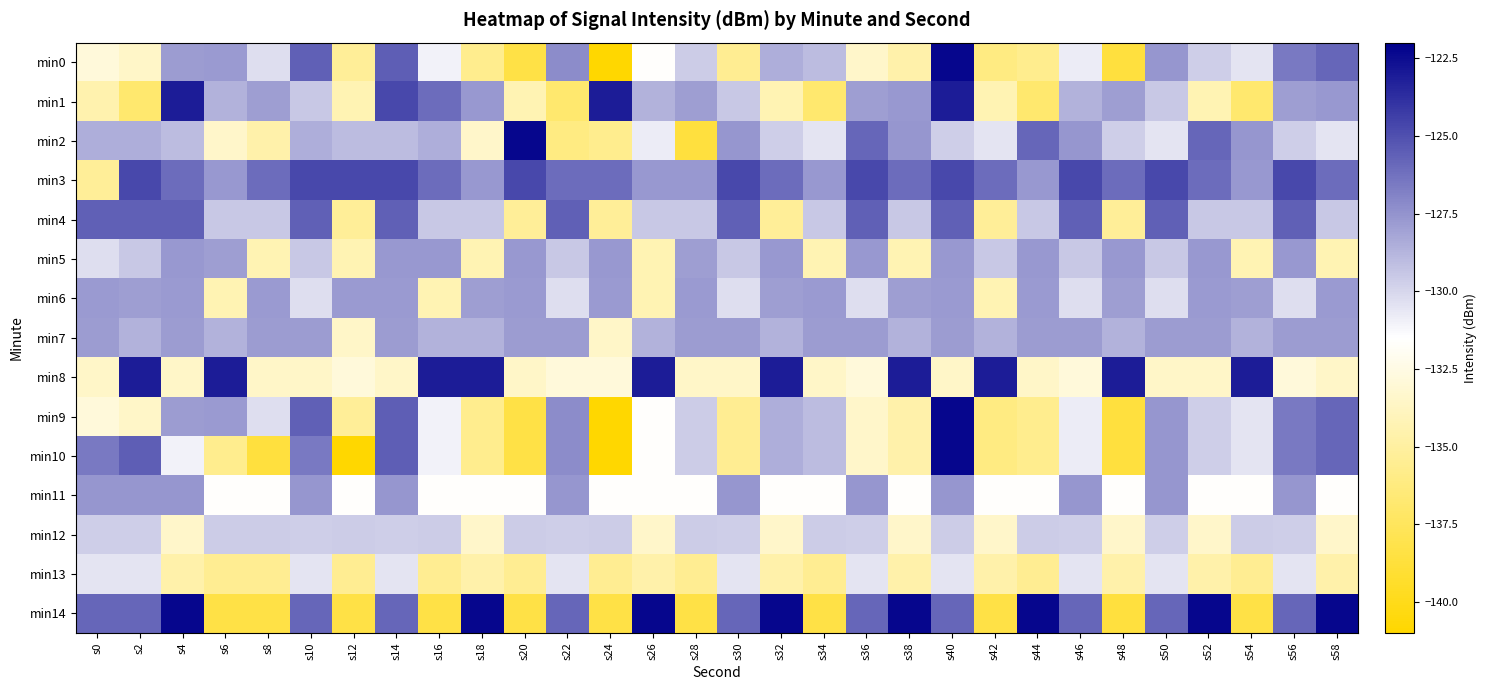

Reading right to left, list all the values displayed in this chart.

min0: s58=-125.8	s56=-126.5	s54=-130.5	s52=-129.7	s50=-127.6	s48=-138.6	s46=-130.8	s44=-135.7	s42=-136.2	s40=-122.2	s38=-134.7	s36=-133.5	s34=-129.0	s32=-128.5	s30=-135.5	s28=-129.6	s26=-131.6	s24=-141.0	s22=-127.3	s20=-138.4	s18=-135.7	s16=-131.0	s14=-125.5	s12=-135.3	s10=-125.6	s8=-130.3	s6=-127.7	s4=-127.9	s2=-133.5	s0=-132.9
min1: s58=-127.7	s56=-127.9	s54=-136.9	s52=-134.3	s50=-129.4	s48=-127.9	s46=-128.7	s44=-136.9	s42=-134.3	s40=-123.1	s38=-127.7	s36=-127.9	s34=-136.9	s32=-134.3	s30=-129.4	s28=-127.9	s26=-128.7	s24=-123.1	s22=-136.9	s20=-134.3	s18=-127.7	s16=-126.0	s14=-124.7	s12=-134.3	s10=-129.4	s8=-127.9	s6=-128.7	s4=-123.1	s2=-136.9	s0=-134.5
min2: s58=-130.5	s56=-129.7	s54=-127.6	s52=-125.8	s50=-130.5	s48=-129.7	s46=-127.6	s44=-125.8	s42=-130.5	s40=-129.7	s38=-127.6	s36=-125.8	s34=-130.5	s32=-129.7	s30=-127.6	s28=-138.6	s26=-130.8	s24=-135.7	s22=-136.2	s20=-122.2	s18=-133.5	s16=-128.5	s14=-129.0	s12=-129.0	s10=-128.5	s8=-134.7	s6=-133.5	s4=-129.0	s2=-128.5	s0=-128.5
min3: s58=-126.0	s56=-124.7	s54=-127.7	s52=-126.0	s50=-124.7	s48=-126.0	s46=-124.7	s44=-127.7	s42=-126.0	s40=-124.7	s38=-126.0	s36=-124.7	s34=-127.7	s32=-126.0	s30=-124.7	s28=-127.7	s26=-127.7	s24=-126.0	s22=-126.0	s20=-124.7	s18=-127.7	s16=-126.0	s14=-124.7	s12=-124.7	s10=-124.7	s8=-126.0	s6=-127.7	s4=-126.0	s2=-124.7	s0=-135.3
min4: s58=-129.4	s56=-125.6	s54=-129.4	s52=-129.4	s50=-125.6	s48=-135.3	s46=-125.6	s44=-129.4	s42=-135.3	s40=-125.6	s38=-129.4	s36=-125.6	s34=-129.4	s32=-135.3	s30=-125.6	s28=-129.4	s26=-129.4	s24=-135.3	s22=-125.6	s20=-135.3	s18=-129.4	s16=-129.4	s14=-125.6	s12=-135.3	s10=-125.6	s8=-129.4	s6=-129.4	s4=-125.6	s2=-125.6	s0=-125.6
min5: s58=-134.3	s56=-127.7	s54=-134.3	s52=-127.7	s50=-129.4	s48=-127.7	s46=-129.4	s44=-127.7	s42=-129.4	s40=-127.7	s38=-134.3	s36=-127.7	s34=-134.3	s32=-127.7	s30=-129.4	s28=-127.9	s26=-134.3	s24=-127.7	s22=-129.4	s20=-127.7	s18=-134.3	s16=-127.7	s14=-127.7	s12=-134.3	s10=-129.4	s8=-134.3	s6=-127.9	s4=-127.7	s2=-129.4	s0=-130.3
min6: s58=-127.7	s56=-130.3	s54=-127.9	s52=-127.7	s50=-130.3	s48=-127.9	s46=-130.3	s44=-127.7	s42=-134.3	s40=-127.7	s38=-127.9	s36=-130.3	s34=-127.7	s32=-127.9	s30=-130.3	s28=-127.7	s26=-134.3	s24=-127.7	s22=-130.3	s20=-127.7	s18=-127.9	s16=-134.3	s14=-127.7	s12=-127.7	s10=-130.3	s8=-127.7	s6=-134.3	s4=-127.7	s2=-127.9	s0=-127.7
min7: s58=-127.9	s56=-127.9	s54=-128.7	s52=-127.9	s50=-127.9	s48=-128.7	s46=-127.9	s44=-127.9	s42=-128.7	s40=-127.9	s38=-128.7	s36=-127.9	s34=-127.9	s32=-128.7	s30=-127.9	s28=-127.9	s26=-128.7	s24=-133.5	s22=-127.9	s20=-127.9	s18=-128.7	s16=-128.7	s14=-127.9	s12=-133.5	s10=-127.9	s8=-127.9	s6=-128.7	s4=-127.9	s2=-128.7	s0=-127.9
min8: s58=-133.5	s56=-132.9	s54=-123.1	s52=-133.5	s50=-133.5	s48=-123.1	s46=-132.9	s44=-133.5	s42=-123.1	s40=-133.5	s38=-123.1	s36=-132.9	s34=-133.5	s32=-123.1	s30=-133.5	s28=-133.5	s26=-123.1	s24=-132.9	s22=-132.9	s20=-133.5	s18=-123.1	s16=-123.1	s14=-133.5	s12=-132.9	s10=-133.5	s8=-133.5	s6=-123.1	s4=-133.5	s2=-123.1	s0=-133.5
min9: s58=-125.8	s56=-126.5	s54=-130.5	s52=-129.7	s50=-127.6	s48=-138.6	s46=-130.8	s44=-135.7	s42=-136.2	s40=-122.2	s38=-134.7	s36=-133.5	s34=-129.0	s32=-128.5	s30=-135.5	s28=-129.6	s26=-131.6	s24=-141.0	s22=-127.3	s20=-138.4	s18=-135.7	s16=-131.0	s14=-125.5	s12=-135.3	s10=-125.6	s8=-130.3	s6=-127.7	s4=-127.9	s2=-133.5	s0=-132.9
min10: s58=-125.8	s56=-126.5	s54=-130.5	s52=-129.7	s50=-127.6	s48=-138.6	s46=-130.8	s44=-135.7	s42=-136.2	s40=-122.2	s38=-134.7	s36=-133.5	s34=-129.0	s32=-128.5	s30=-135.5	s28=-129.6	s26=-131.6	s24=-141.0	s22=-127.3	s20=-138.4	s18=-135.7	s16=-131.0	s14=-125.5	s12=-141.0	s10=-126.5	s8=-138.6	s6=-135.7	s4=-131.0	s2=-125.5	s0=-126.5
min11: s58=-131.6	s56=-127.6	s54=-131.6	s52=-131.6	s50=-127.6	s48=-131.6	s46=-127.6	s44=-131.6	s42=-131.6	s40=-127.6	s38=-131.6	s36=-127.6	s34=-131.6	s32=-131.6	s30=-127.6	s28=-131.6	s26=-131.6	s24=-131.6	s22=-127.6	s20=-131.6	s18=-131.6	s16=-131.6	s14=-127.6	s12=-131.6	s10=-127.6	s8=-131.6	s6=-131.6	s4=-127.6	s2=-127.6	s0=-127.6
min12: s58=-133.5	s56=-129.7	s54=-129.6	s52=-133.5	s50=-129.7	s48=-133.5	s46=-129.7	s44=-129.6	s42=-133.5	s40=-129.6	s38=-133.5	s36=-129.7	s34=-129.6	s32=-133.5	s30=-129.7	s28=-129.6	s26=-133.5	s24=-129.6	s22=-129.7	s20=-129.6	s18=-133.5	s16=-129.6	s14=-129.7	s12=-129.6	s10=-129.7	s8=-129.6	s6=-129.6	s4=-133.5	s2=-129.7	s0=-129.7
min13: s58=-134.7	s56=-130.5	s54=-135.5	s52=-134.7	s50=-130.5	s48=-134.7	s46=-130.5	s44=-135.5	s42=-134.7	s40=-130.5	s38=-134.7	s36=-130.5	s34=-135.5	s32=-134.7	s30=-130.5	s28=-135.5	s26=-134.7	s24=-135.5	s22=-130.5	s20=-135.5	s18=-134.7	s16=-135.5	s14=-130.5	s12=-135.5	s10=-130.5	s8=-135.5	s6=-135.5	s4=-134.7	s2=-130.5	s0=-130.5
min14: s58=-122.2	s56=-125.8	s54=-138.4	s52=-122.2	s50=-125.8	s48=-138.6	s46=-125.8	s44=-122.2	s42=-138.4	s40=-125.8	s38=-122.2	s36=-125.8	s34=-138.4	s32=-122.2	s30=-125.8	s28=-138.4	s26=-122.2	s24=-138.4	s22=-125.8	s20=-138.4	s18=-122.2	s16=-138.4	s14=-125.8	s12=-138.4	s10=-125.8	s8=-138.4	s6=-138.4	s4=-122.2	s2=-125.8	s0=-125.8